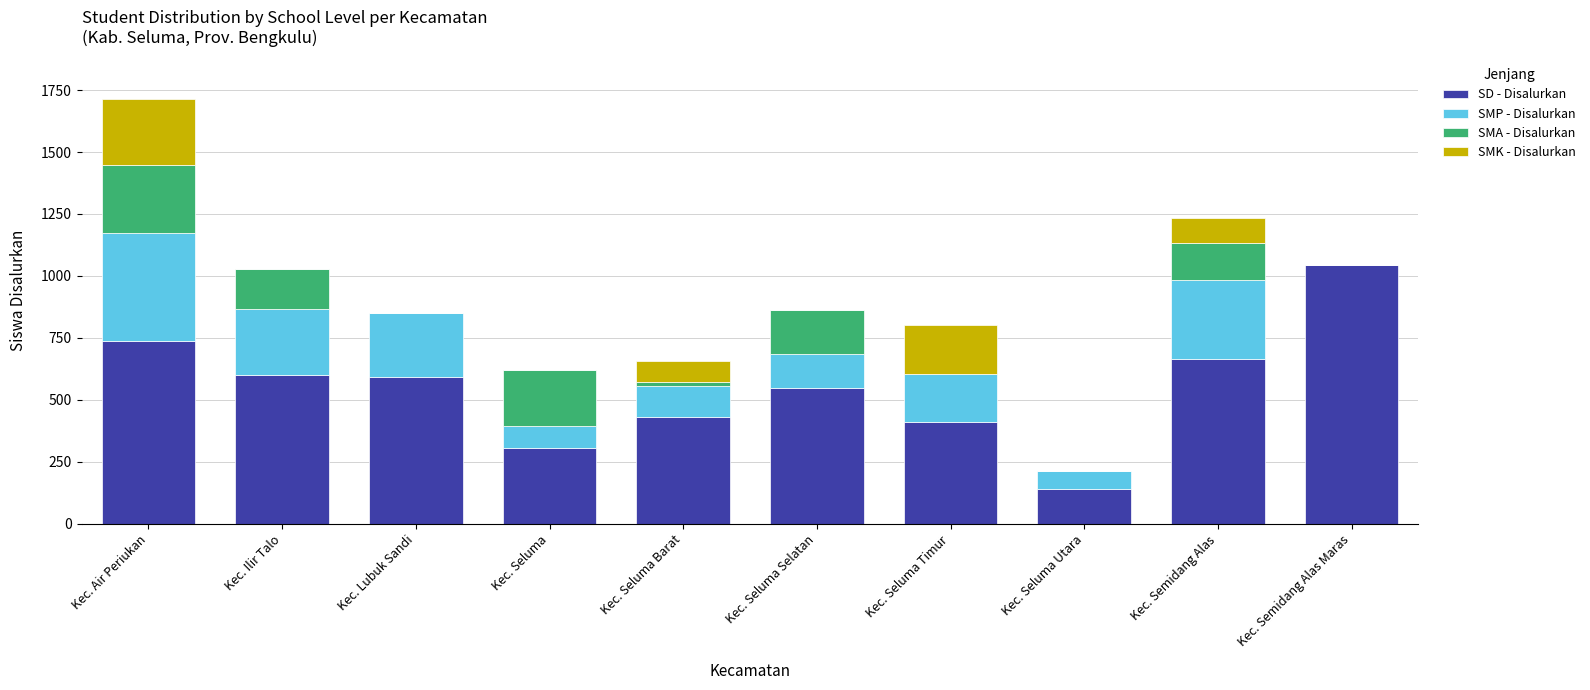

At which label does SD - Disalurkan reach its peak?

Kec. Semidang Alas Maras